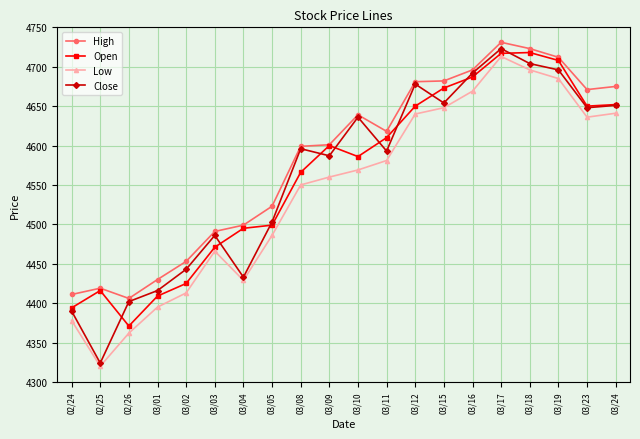

At which category does the chart reach its minimum across all series?

02/25